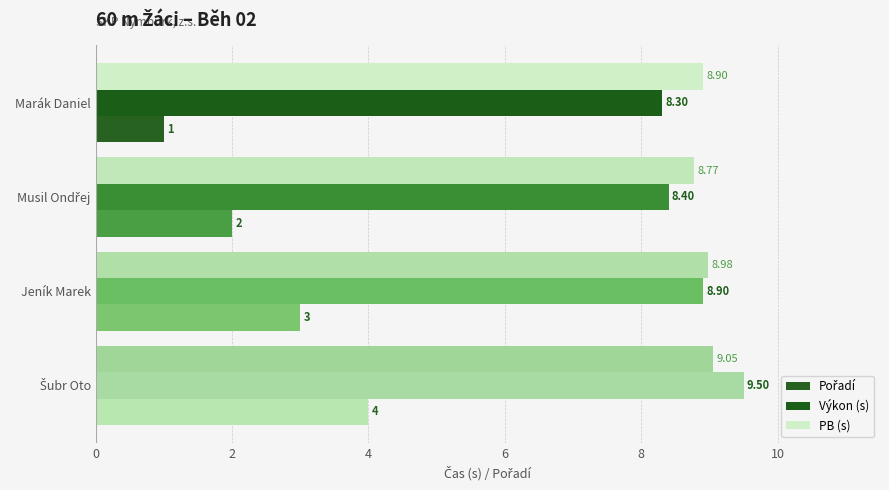

How many categories are shown in the chart?

4